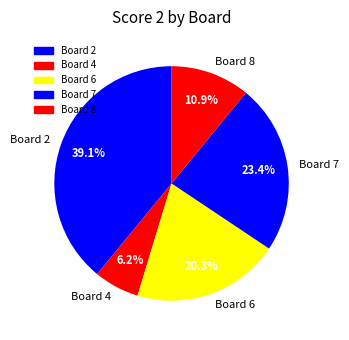

The Board 7 slice represents 38% of the pie. True or false?

False